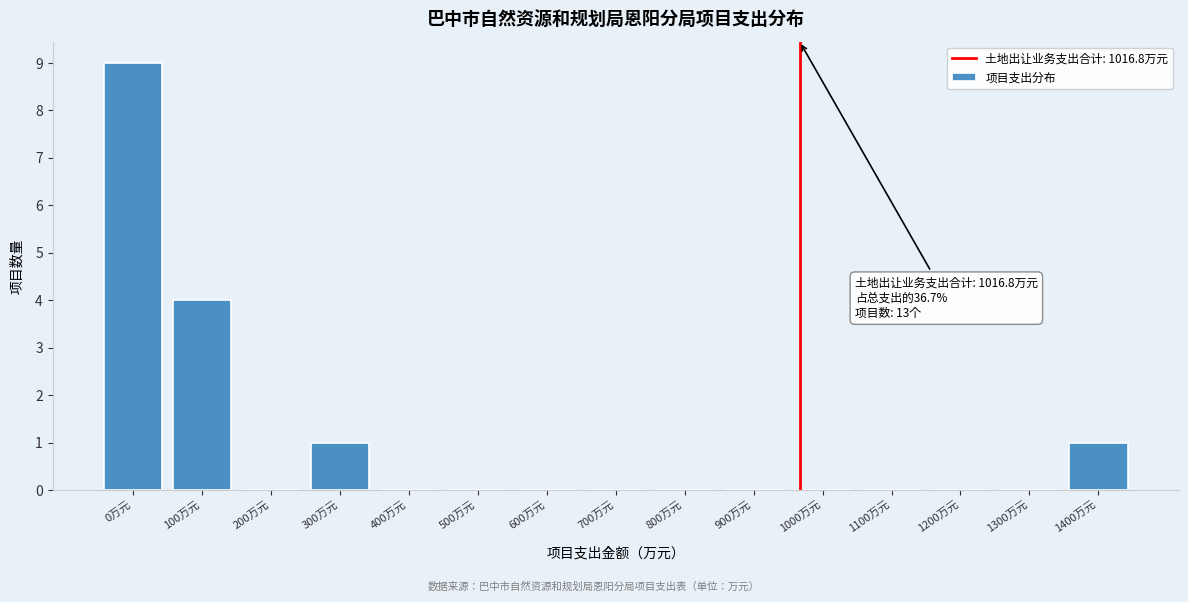

Reading left to right, extract all data points from this chart.

0万元=9	100万元=4	200万元=0	300万元=1	400万元=0	500万元=0	600万元=0	700万元=0	800万元=0	900万元=0	1000万元=0	1100万元=0	1200万元=0	1300万元=0	1400万元=1